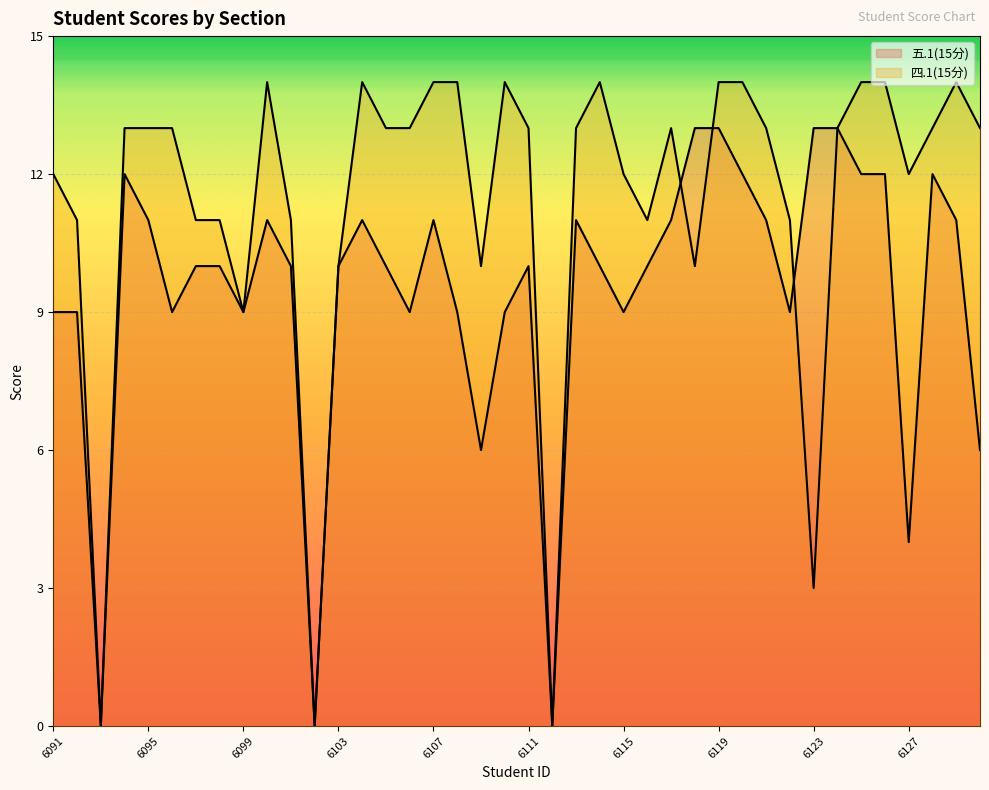

Where does the 五.1(15分) series first go above 10?

2022096094